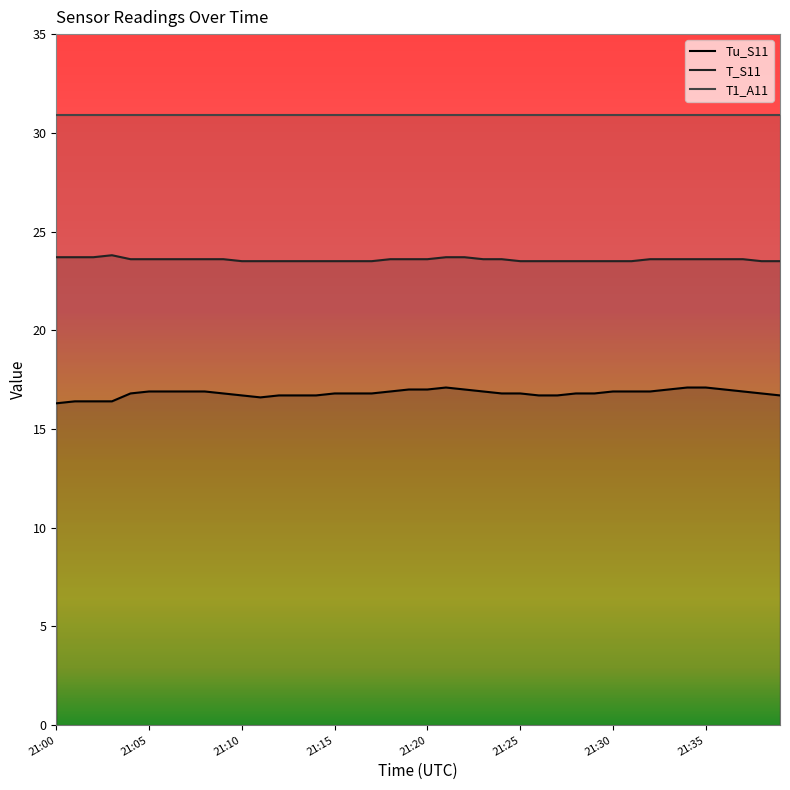

Which series has the largest total across all categories?

T1_A11